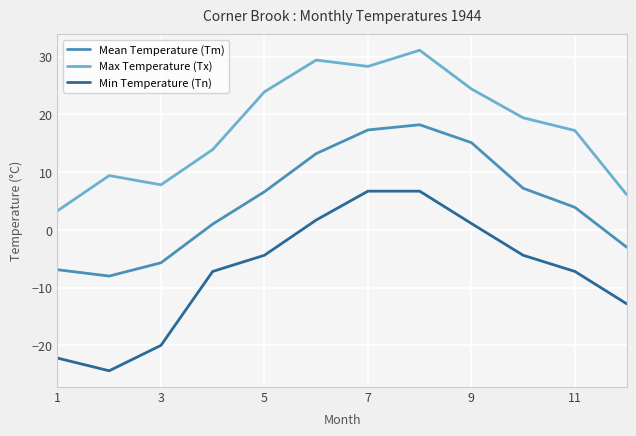

Rank the series by their average value, from lowest to highest.

Min Temperature (Tn), Mean Temperature (Tm), Max Temperature (Tx)